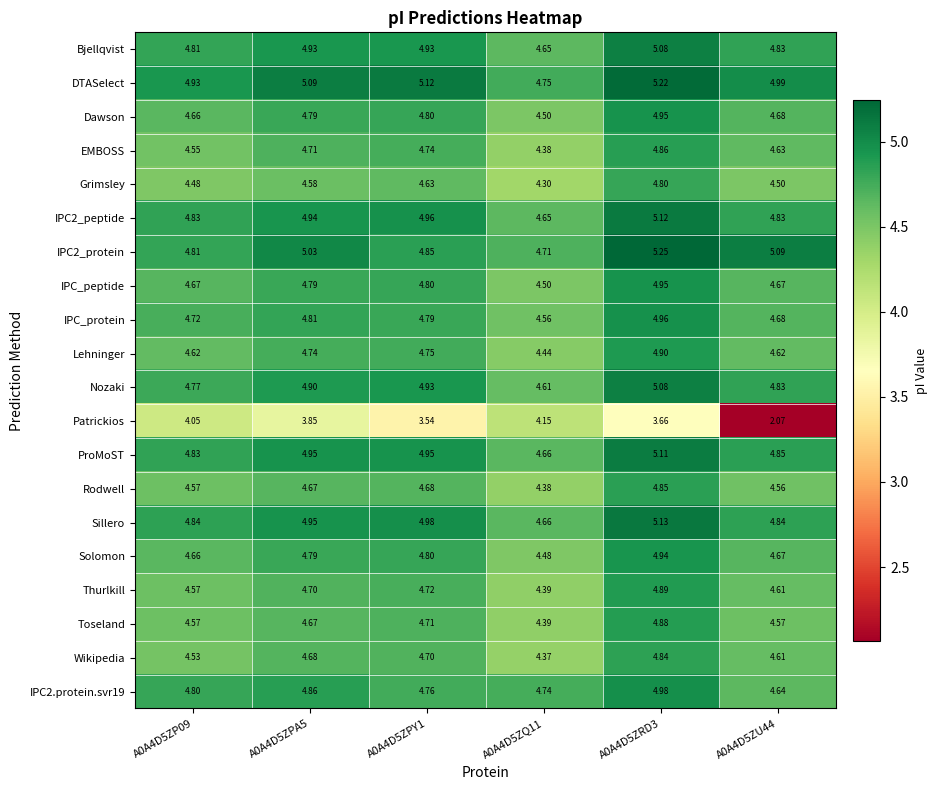

Count the number of data series in this chart.

20